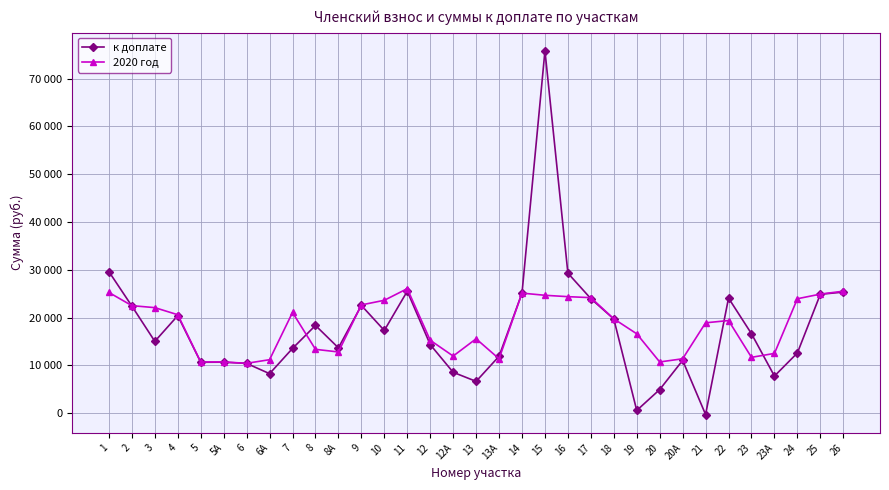

Does the chart have visible grid lines?

Yes